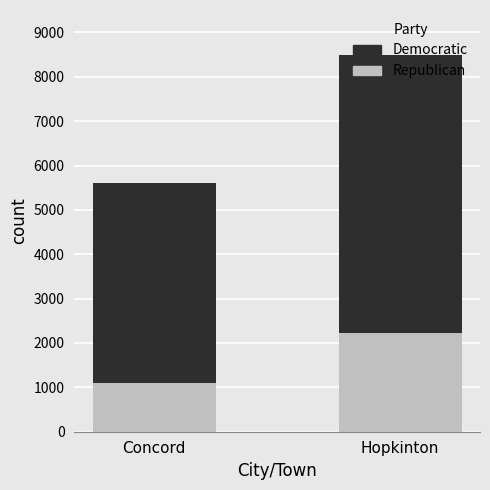

What is the approximate value of Republican at Hopkinton, to the nearest 100?

2200